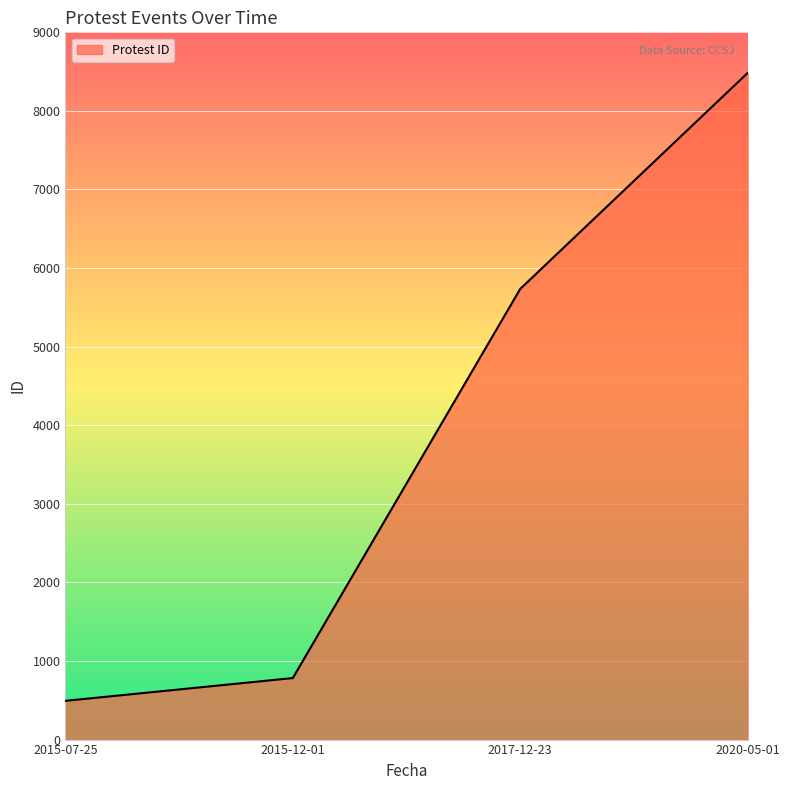

Rank the categories by value from lowest to highest.

2015-07-25, 2015-12-01, 2017-12-23, 2020-05-01